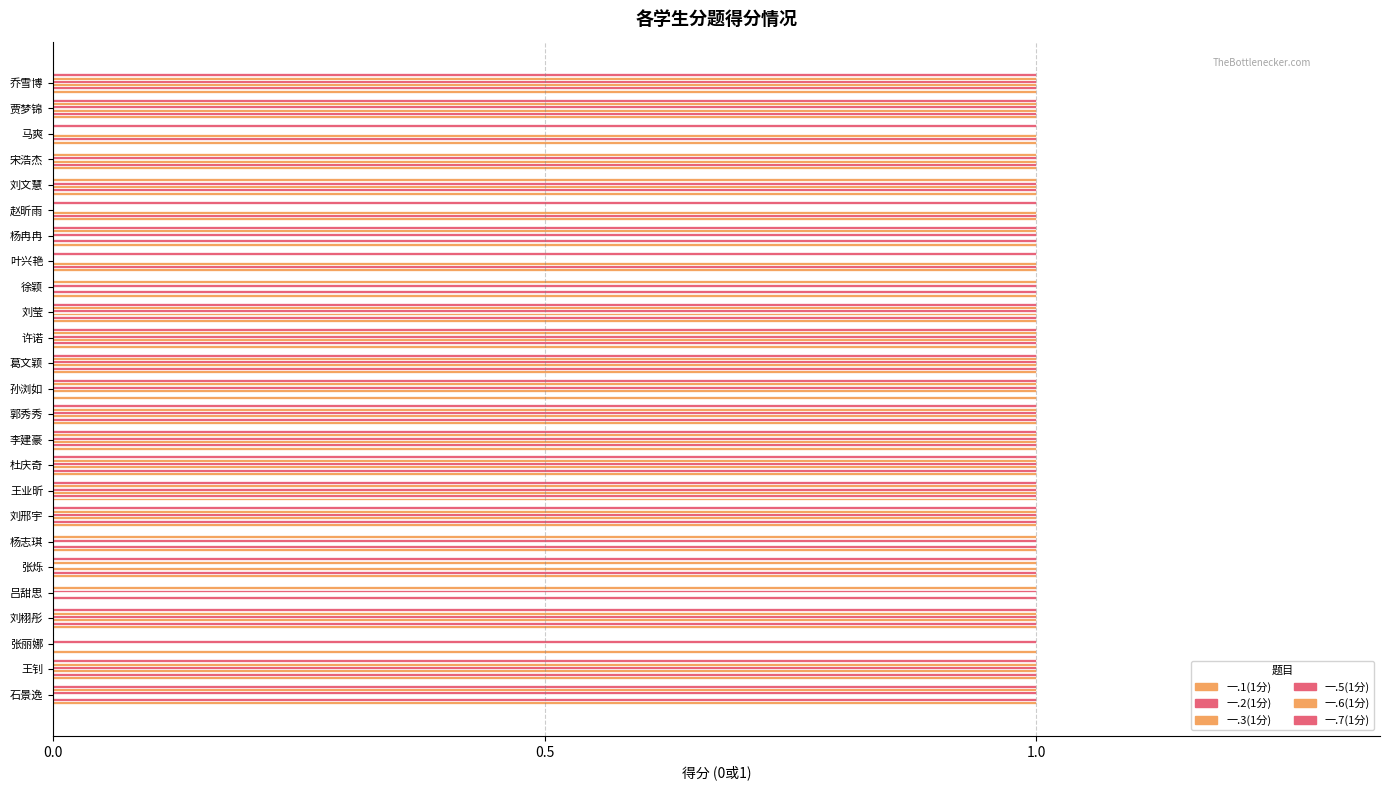

How many data points does each series have?

25